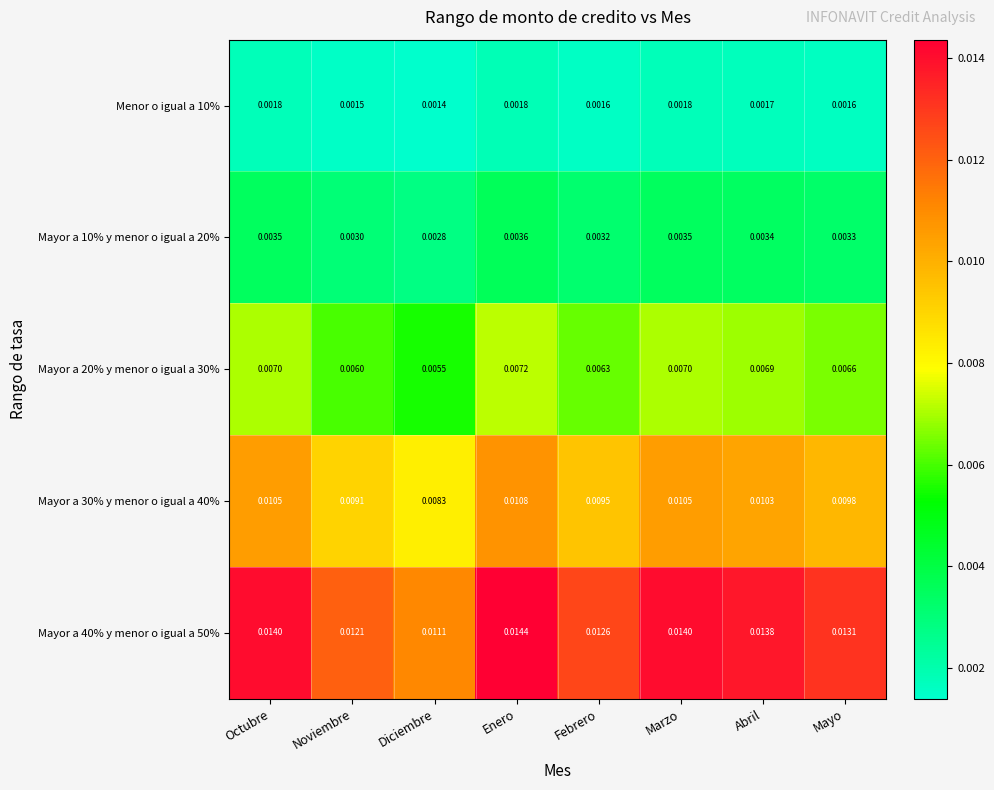

Rank the series by their maximum value, from lowest to highest.

Menor o igual a 10%, Mayor a 10% y menor o igual a 20%, Mayor a 20% y menor o igual a 30%, Mayor a 30% y menor o igual a 40%, Mayor a 40% y menor o igual a 50%